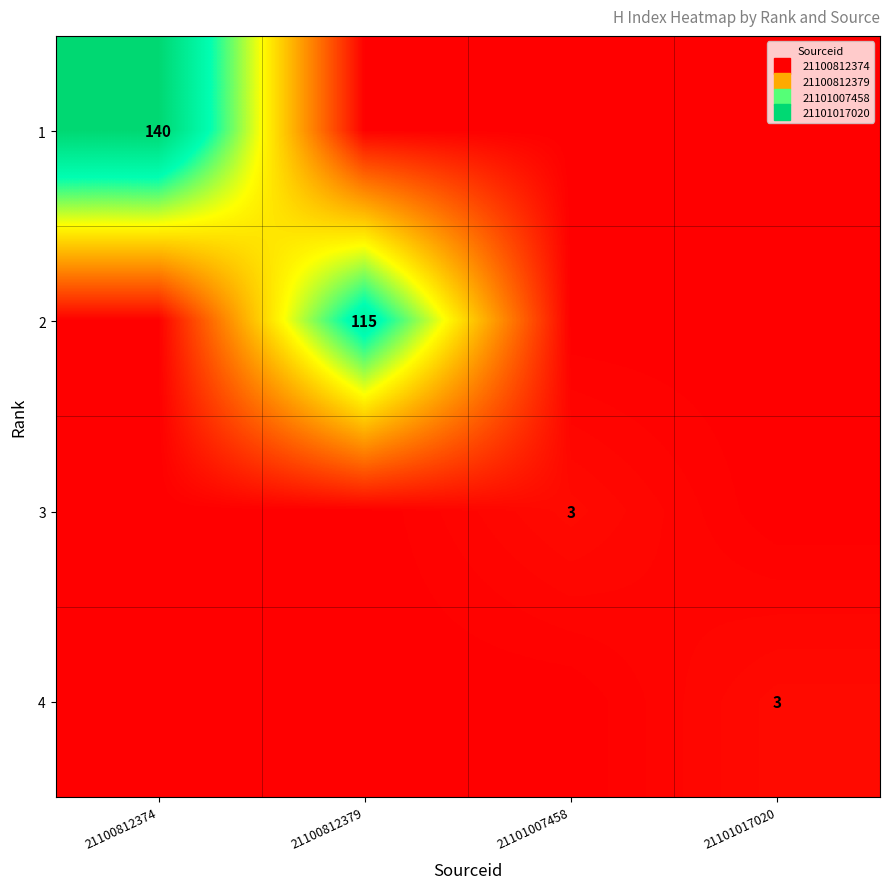

True or false: 4 has a value of 2 at 21100812374.

False